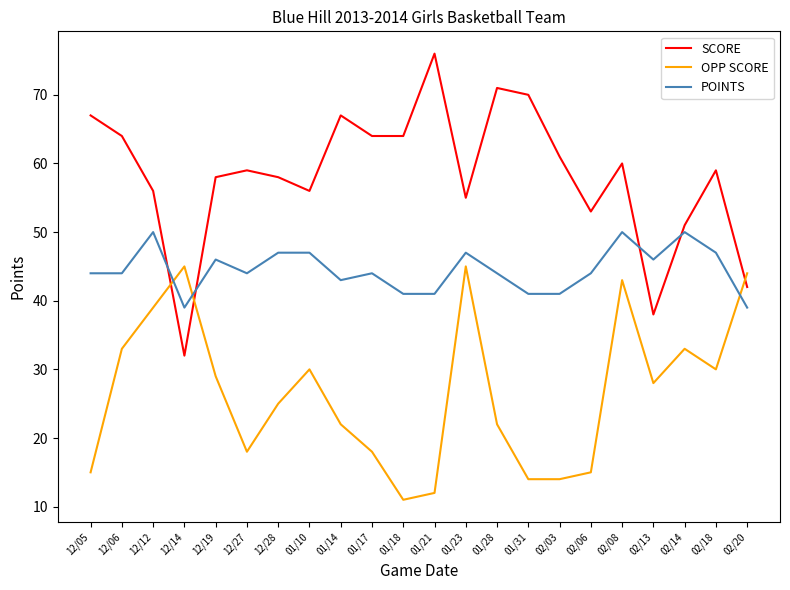

How many intersections are there between SCORE and POINTS?

4